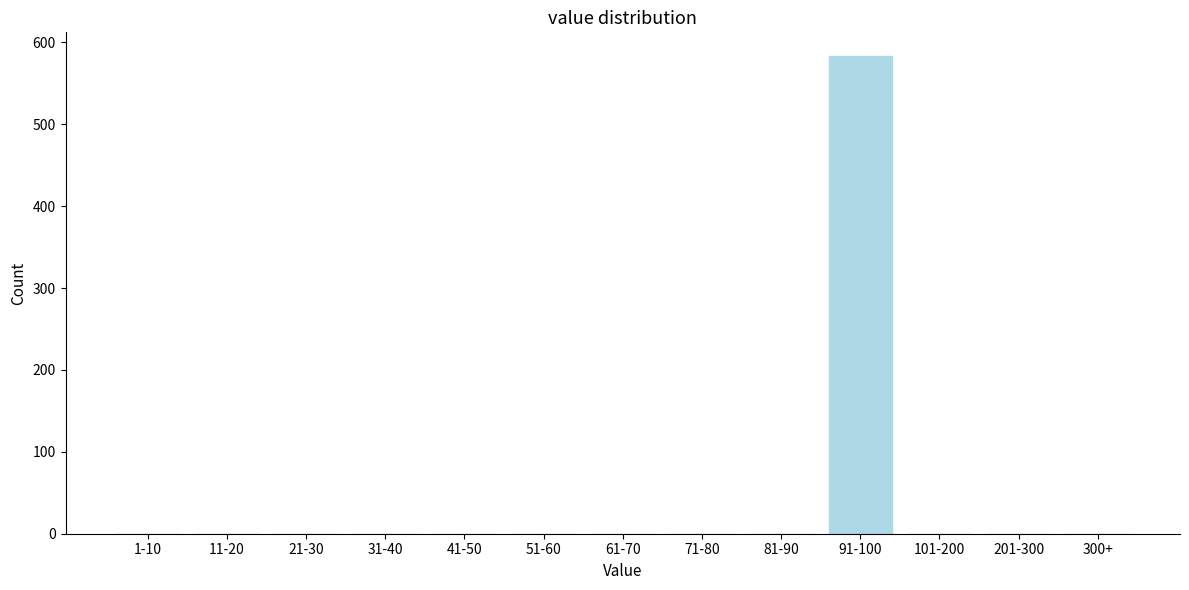

Reading left to right, transcribe all the data shown in this chart.

1-10=0	11-20=0	21-30=0	31-40=0	41-50=0	51-60=0	61-70=0	71-80=0	81-90=0	91-100=583	101-200=0	201-300=0	300+=0